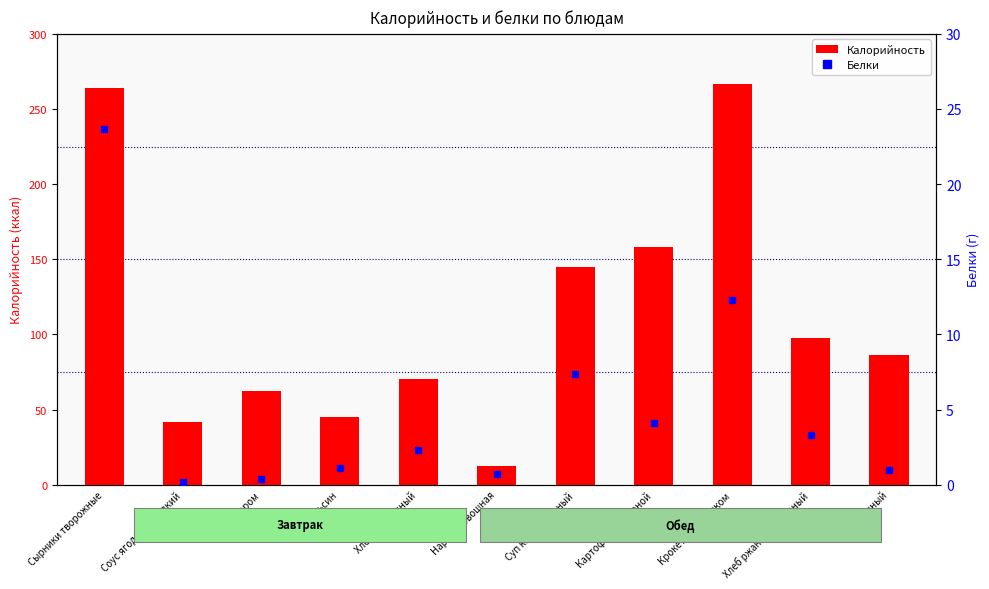

What is the label of the 8th bar from the right?

Апельсин